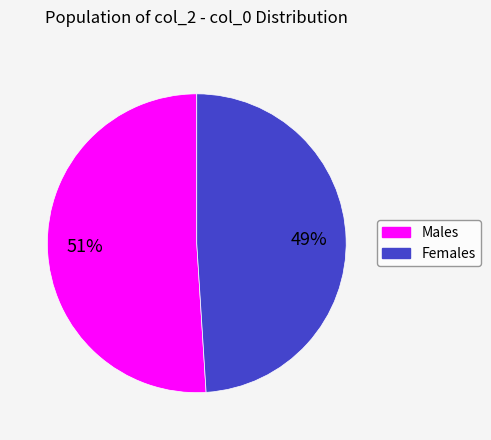

To the nearest percent, what is the average slice percentage?

50%